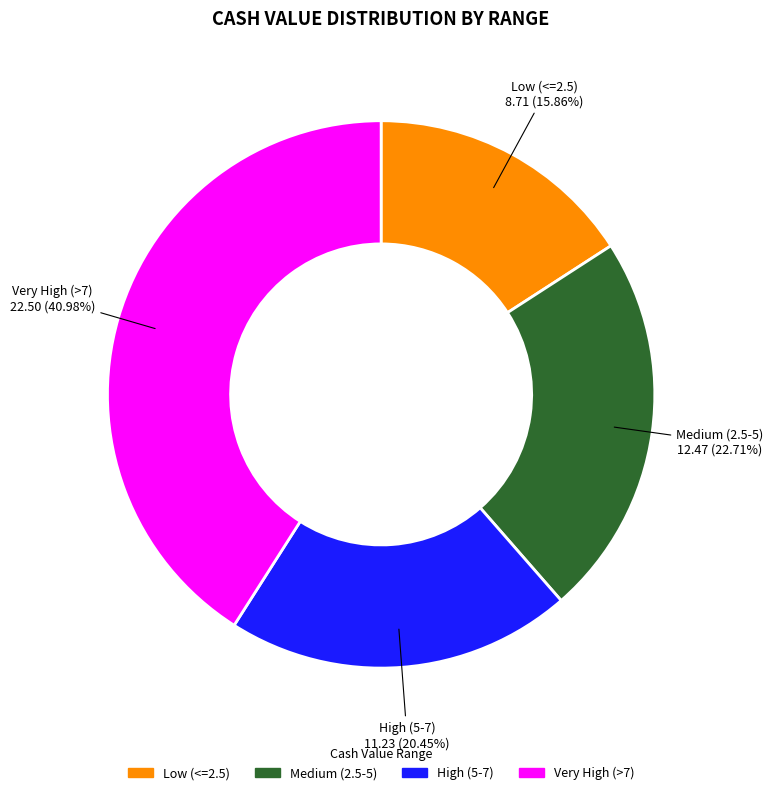

Is there any slice that represents more than half of the pie?

No